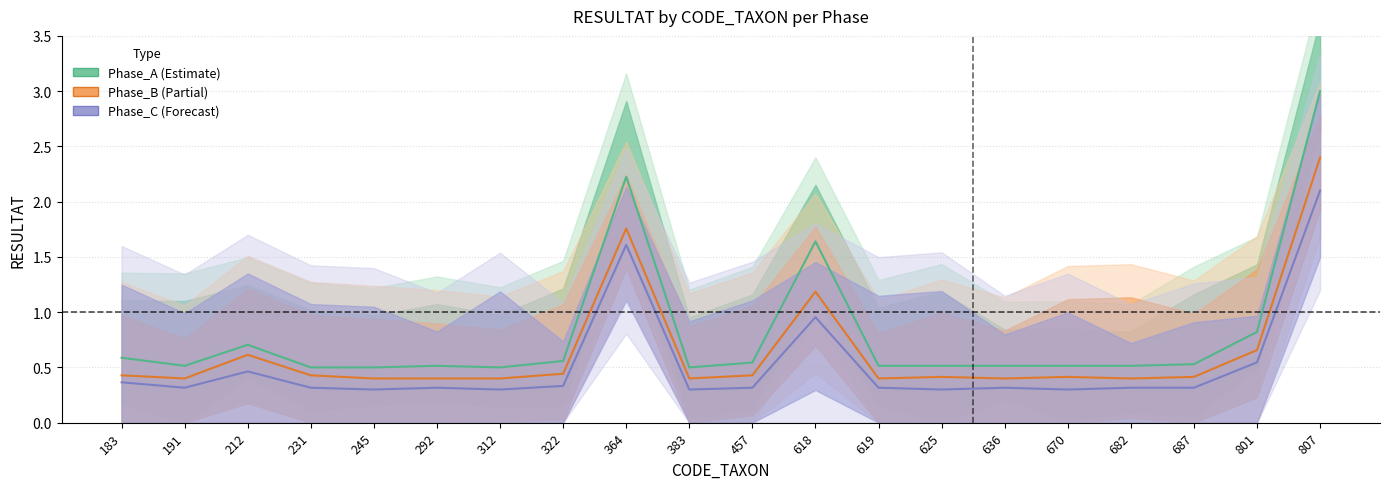

True or false: Phase_C and Phase_A cross at least once.

False